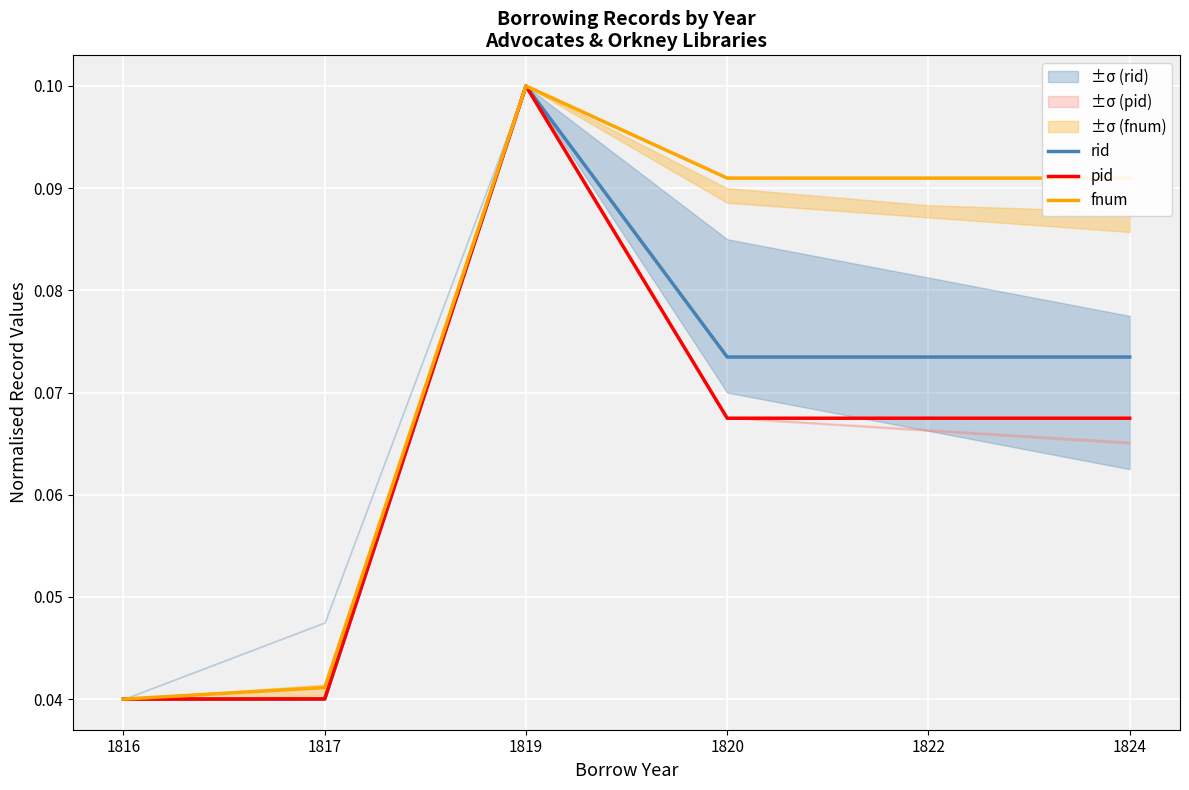

How many distinct data groups are displayed?

3